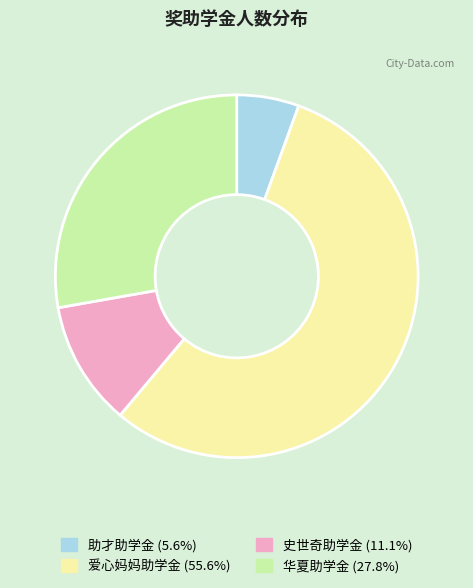

The 华夏助学金 slice represents 15% of the pie. True or false?

False